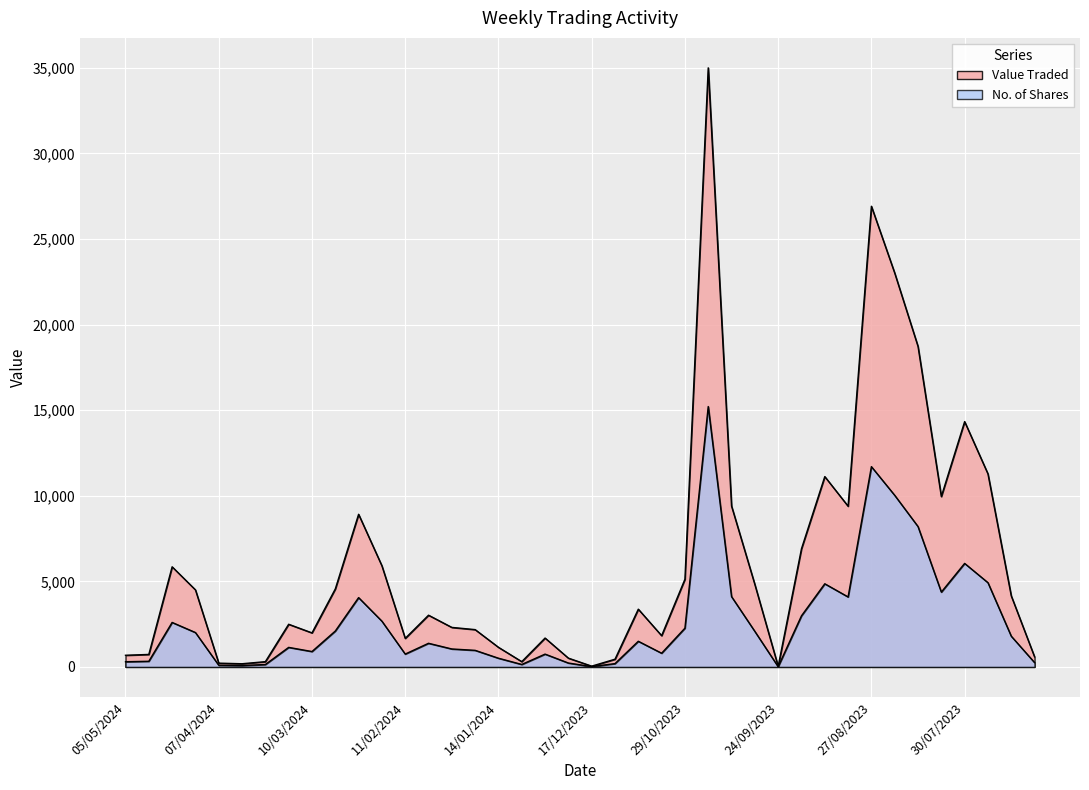

At which label is No. of Shares closest to 7612?

13/08/2023